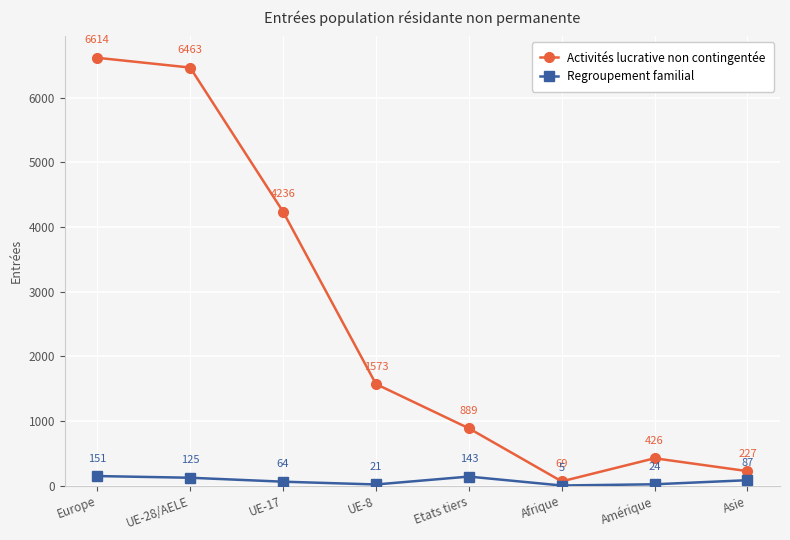

Is the value of Regroupement familial at UE-8 greater than the value of Activités lucrative non contingentée at Asie?

No